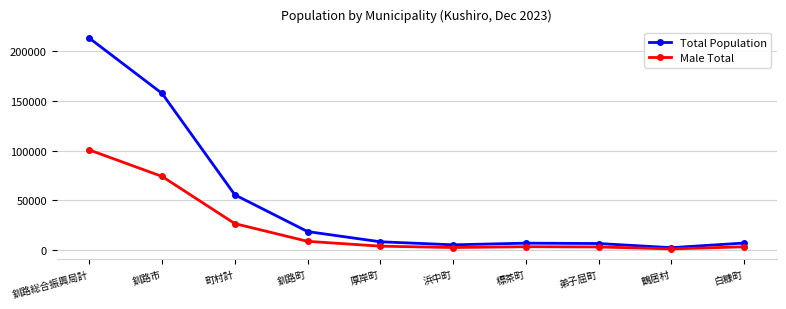

Does the chart have visible grid lines?

Yes